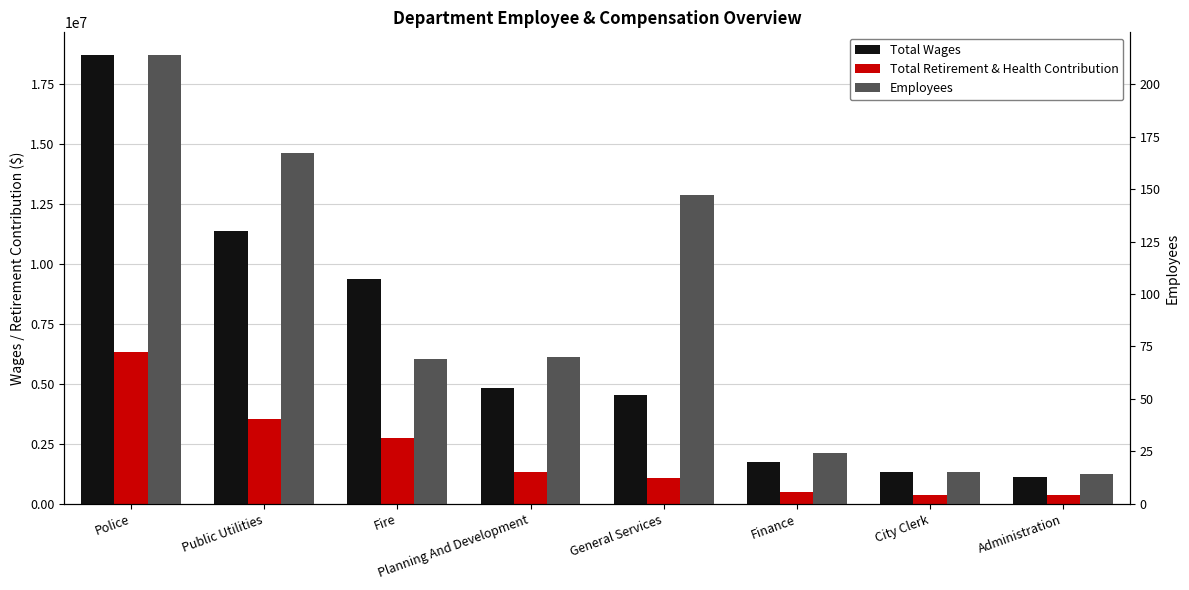

True or false: Total Wages has a value of 2584280 at Planning And Development.

False